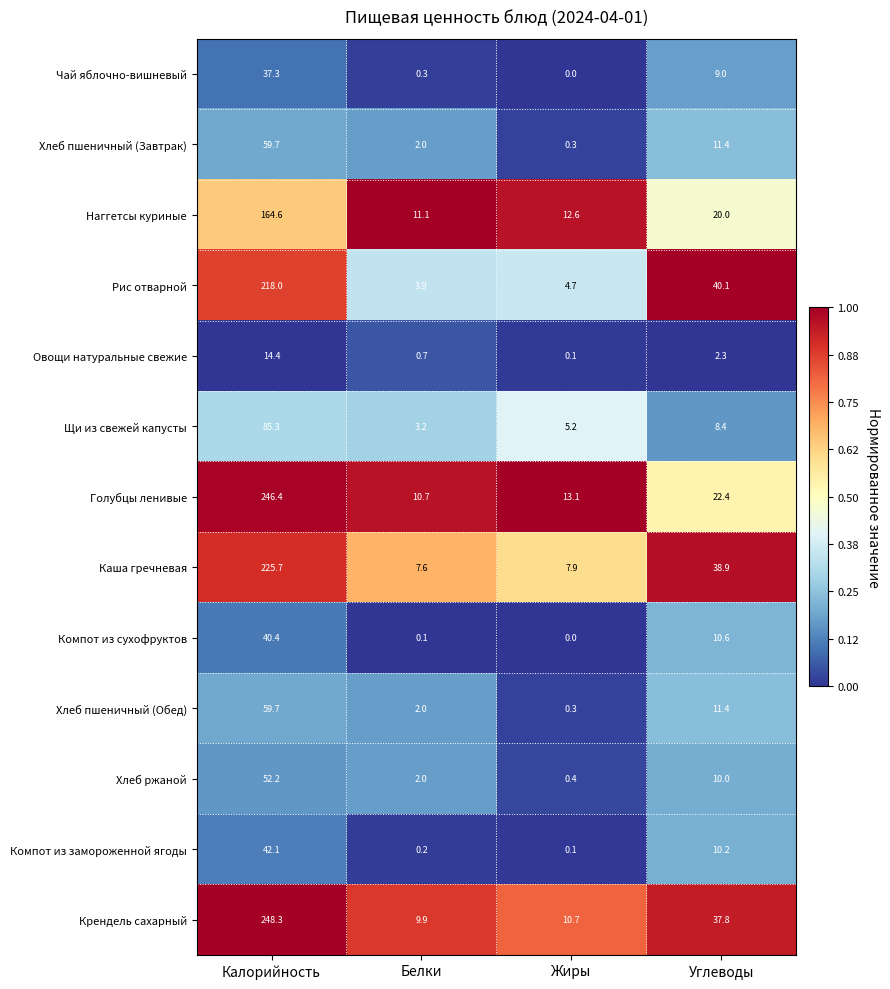

What is the difference between the maximum and minimum values in the Голубцы ленивые series?

235.7